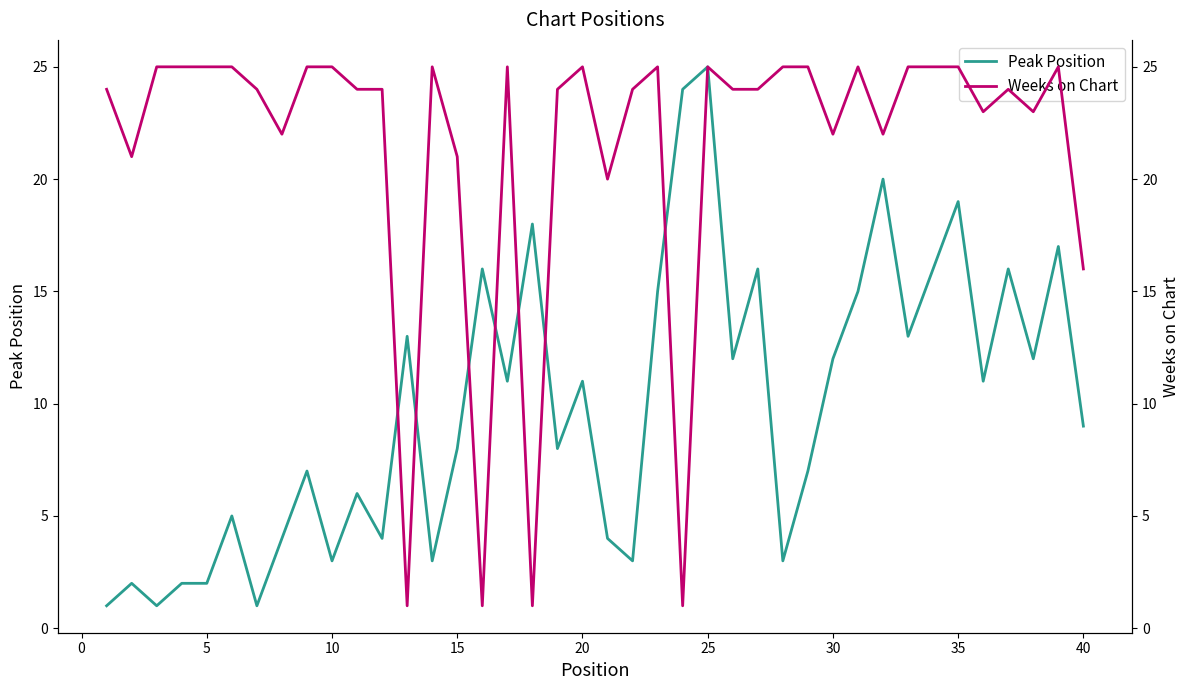

Is it true that Peak Position equals 8 at 15?

True